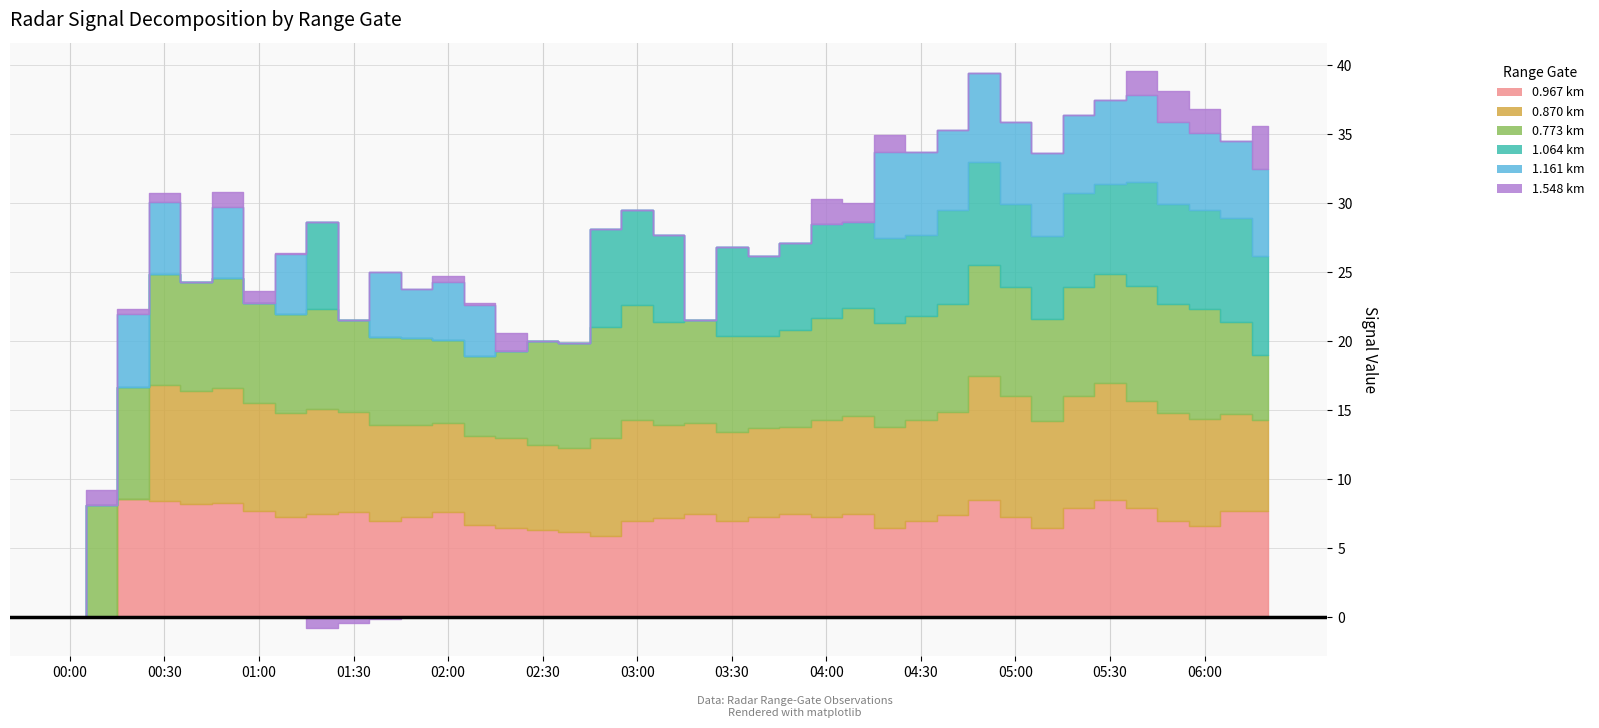

At which category does the chart reach its minimum across all series?

01:20